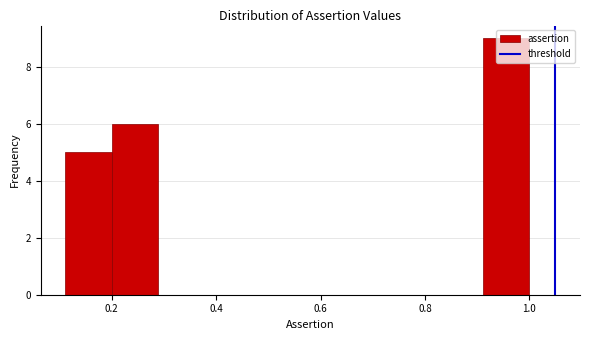

What is the height of the bar covering 0.20 to 0.28 on the x-axis? Neither the bar edges nor the heights are printed on the chart, so give them approximately, as read against the axes.

6